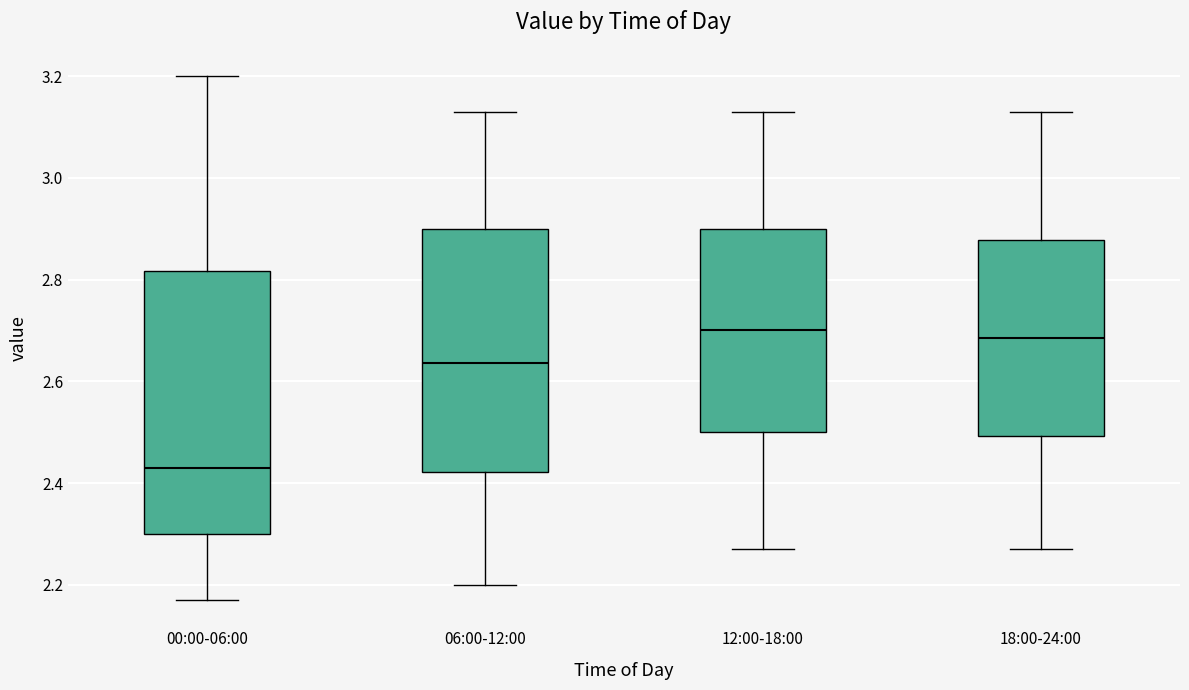

Reading left to right, read every box against the y-axis: the position of its median line, the range the box covers, and the ends of its whiskers. The values are not printed on the chart, so give them approximately, as read against the axis.

00:00-06:00: median 2.44, box 2.30 to 2.82, whiskers 2.18 to 3.20
06:00-12:00: median 2.64, box 2.42 to 2.90, whiskers 2.20 to 3.14
12:00-18:00: median 2.70, box 2.50 to 2.90, whiskers 2.28 to 3.14
18:00-24:00: median 2.68, box 2.50 to 2.88, whiskers 2.28 to 3.14